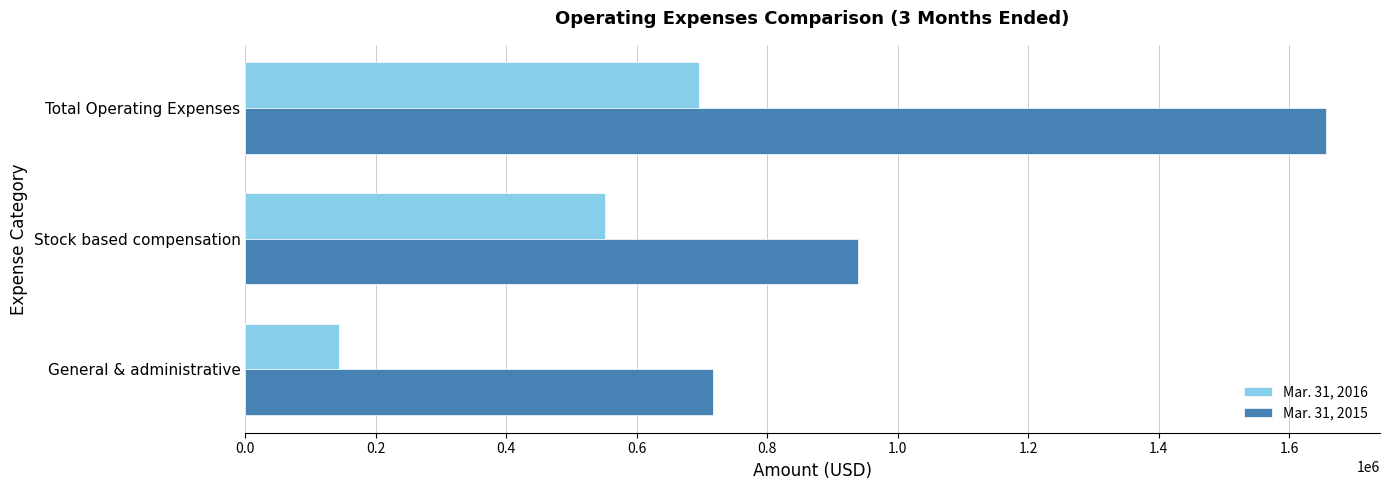

Rank the series by their maximum value, from lowest to highest.

Mar. 31, 2016, Mar. 31, 2015